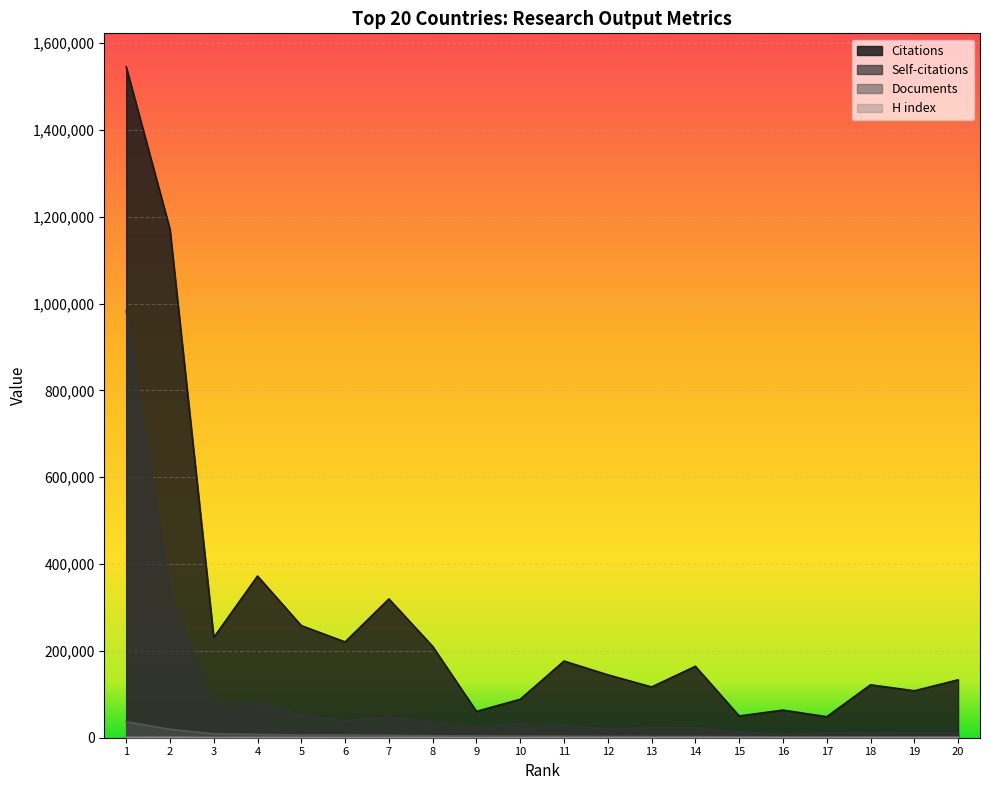

What is the difference between the second highest and second lowest values in the Citations series?

1120925